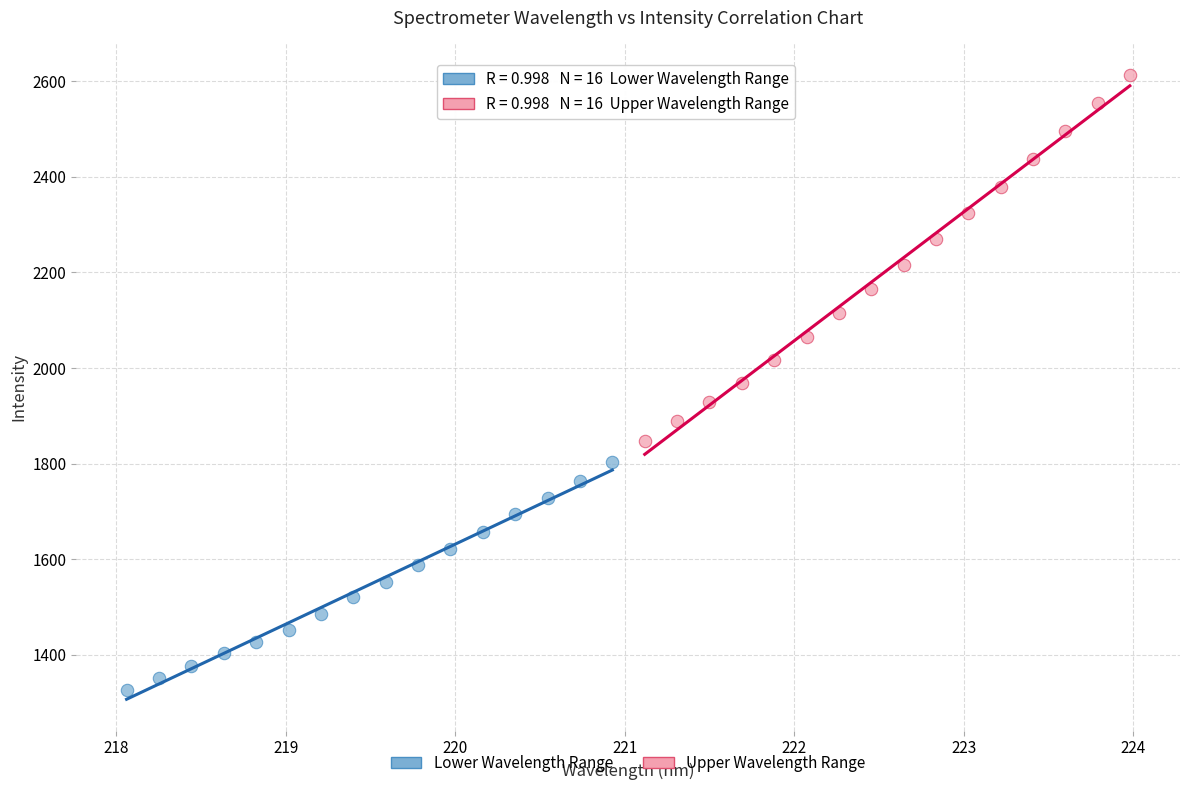

Which series has the widest spread of Y values?

Upper Wavelength Range